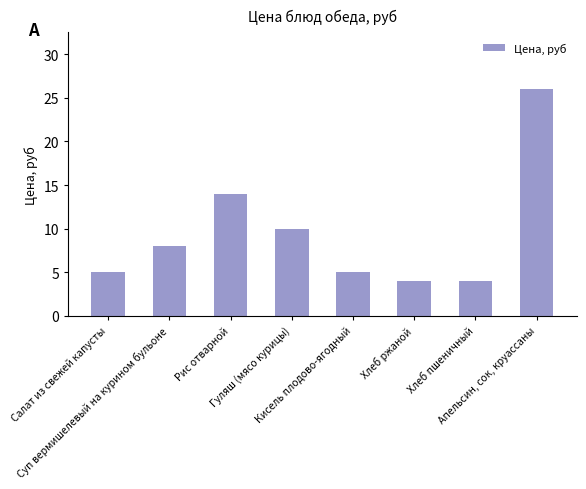

What is the value of the 6th bar from the left?

4